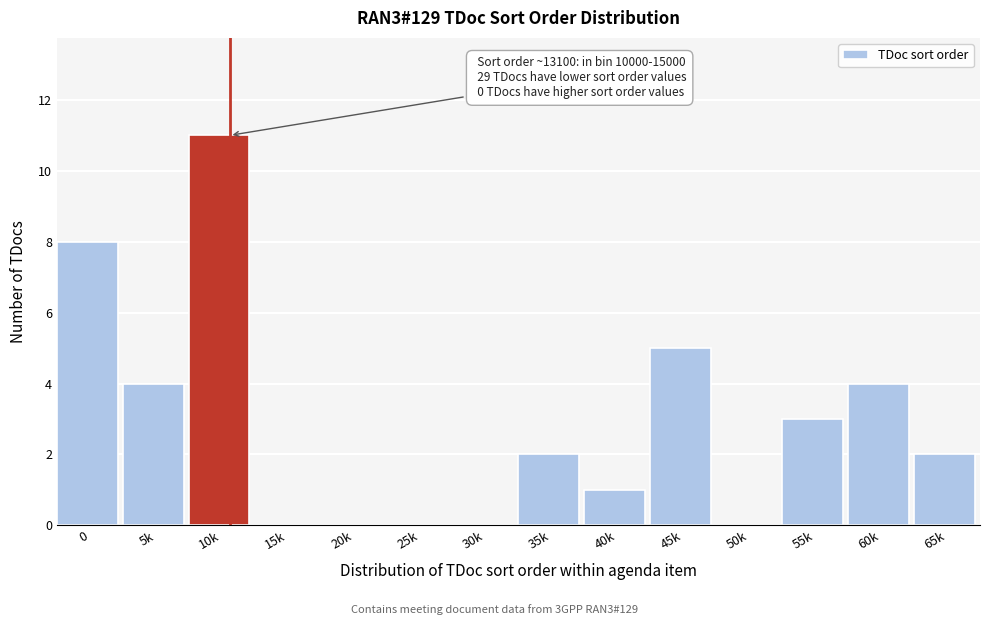

Reading left to right, list all the values displayed in this chart.

0=8	5k=4	10k=11	15k=0	20k=0	25k=0	30k=0	35k=2	40k=1	45k=5	50k=0	55k=3	60k=4	65k=2